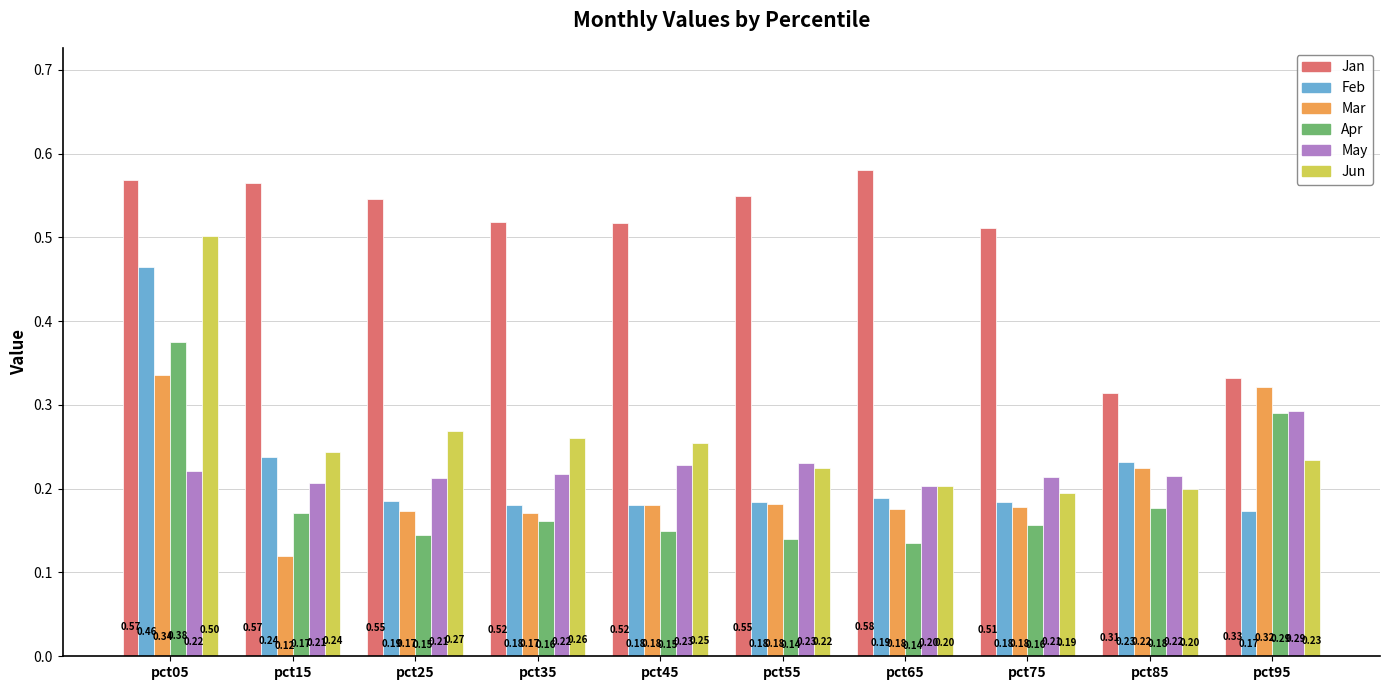

What are all the series names shown in the legend?

Jan, Feb, Mar, Apr, May, Jun